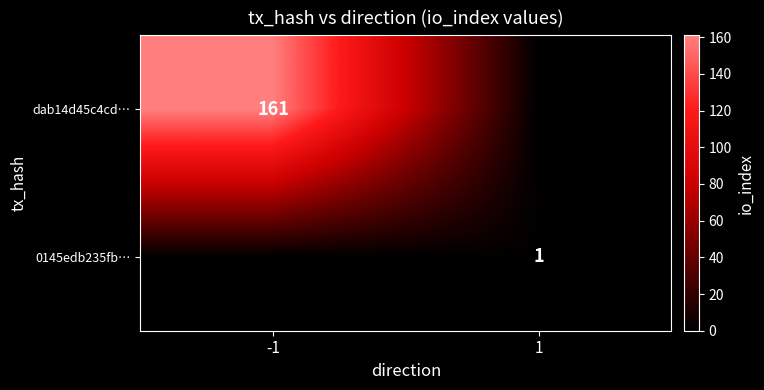

Is the value of 0145edb235fb… at 1 greater than the value of dab14d45c4cd… at -1?

No